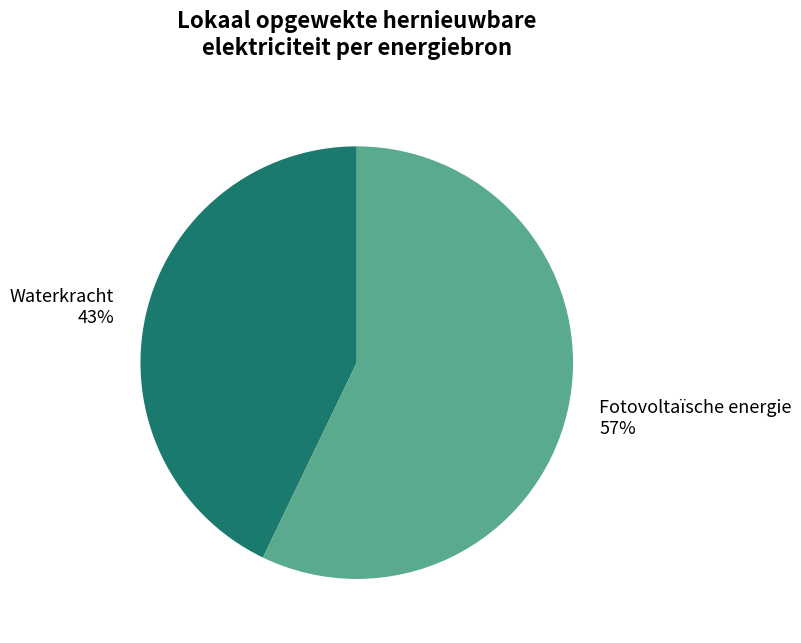

Combined, do Waterkracht 43% and Fotovoltaïsche energie 57% account for over 50%?

Yes